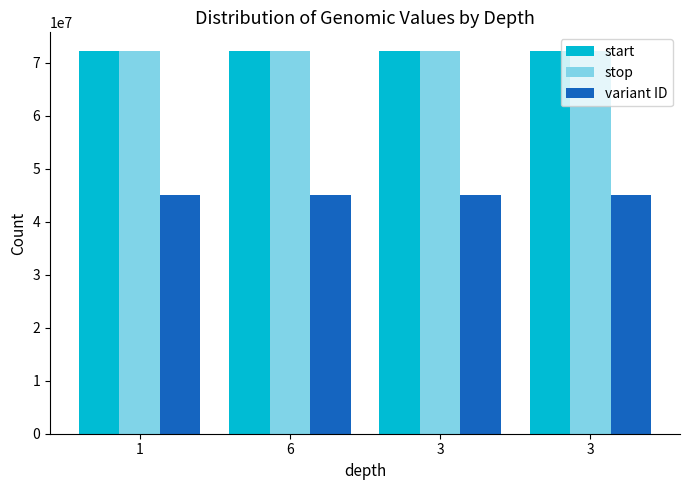

Reading left to right, what are all the values shown in this chart?

start: 72154194	72157456	72162286	72162306
stop: 72154195	72157457	72162287	72162307
variant ID: 45146947	45146948	45146949	45146950